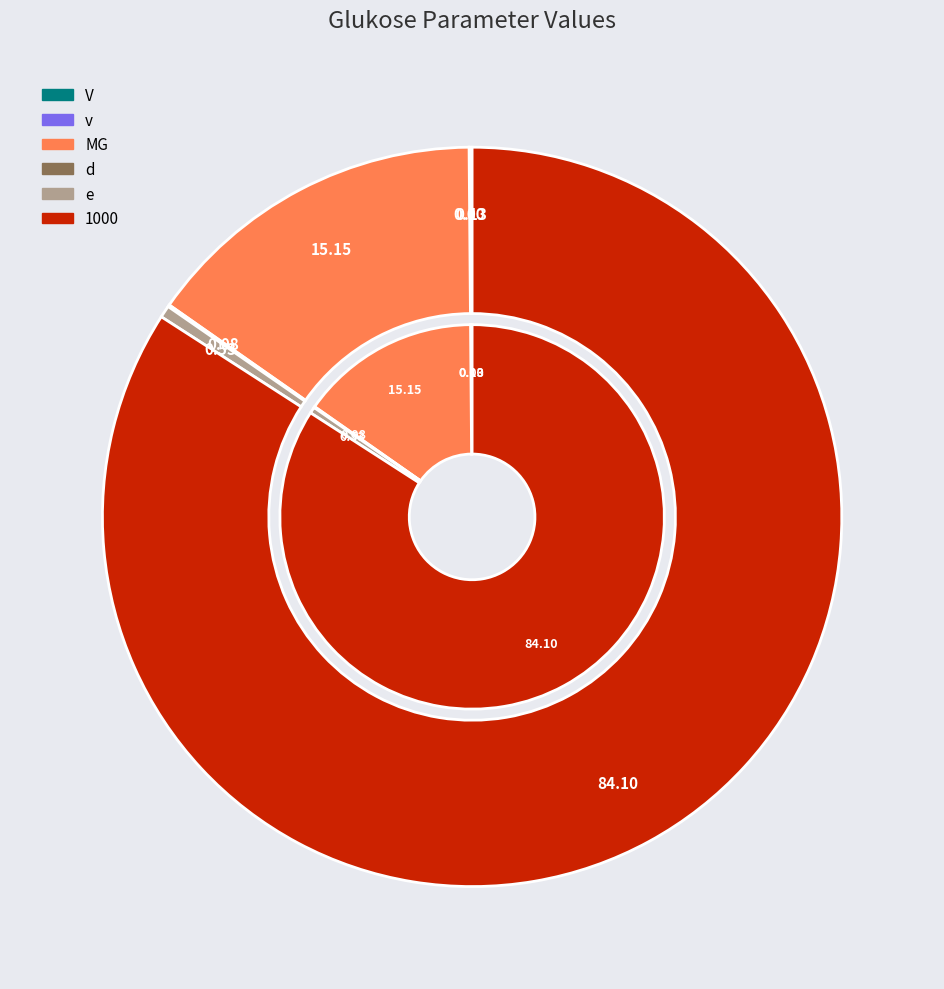

How much of the chart is everything except e?

99.5%